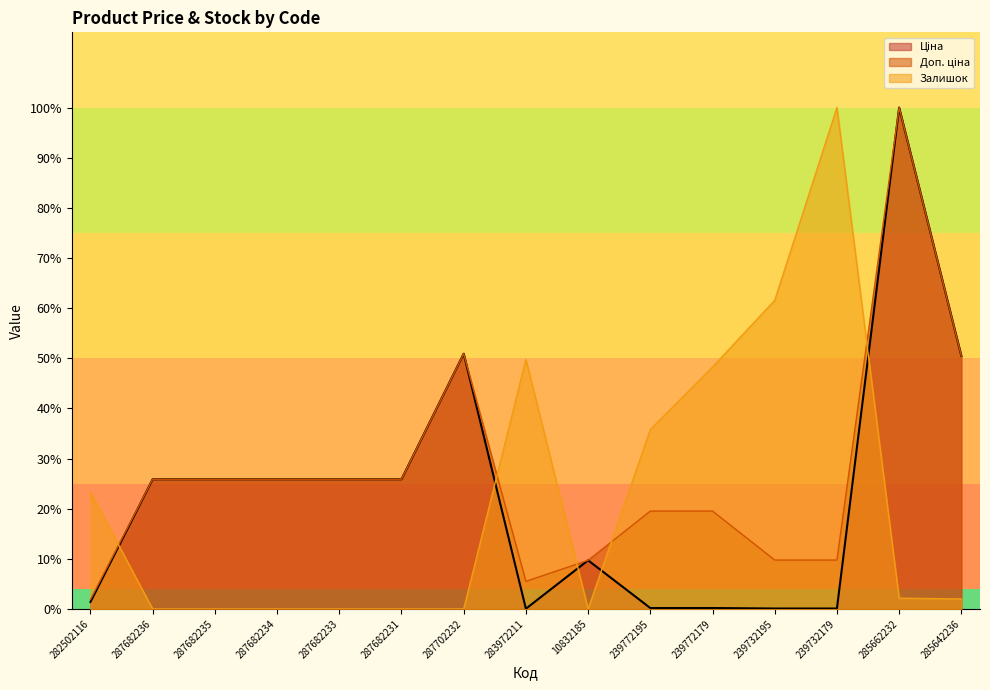

What is the label of the 9th point from the right?

287702232